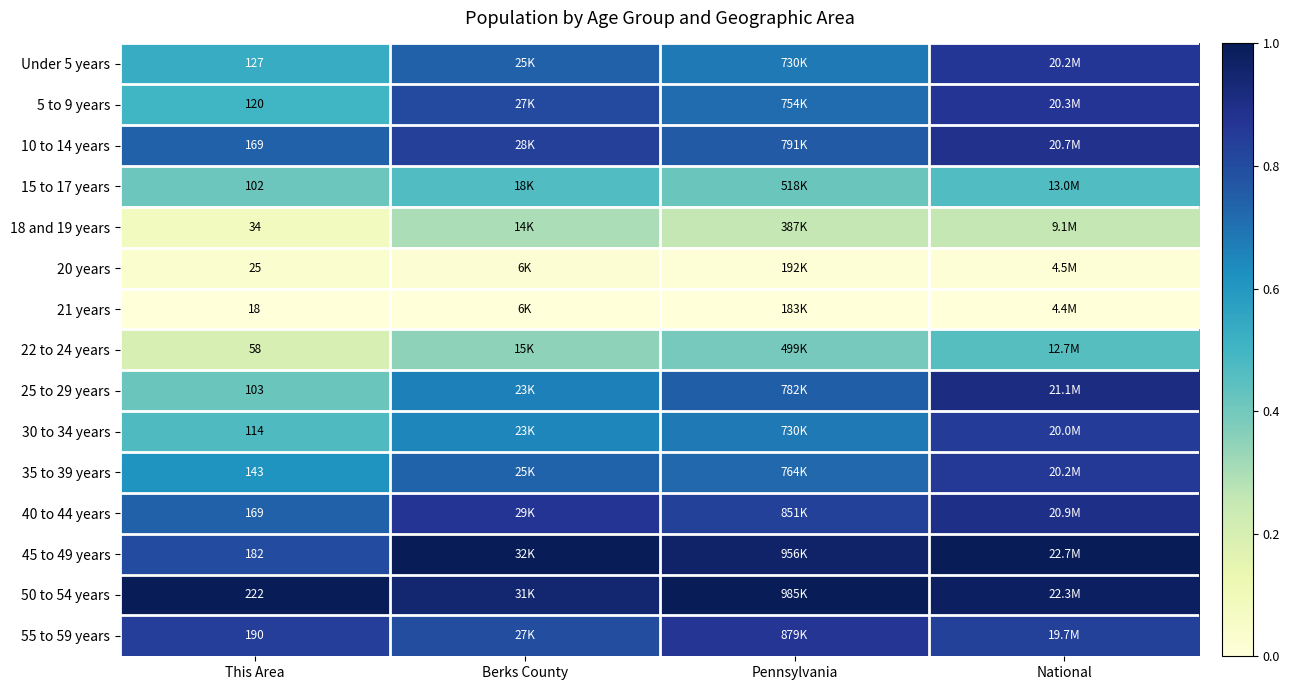

At which label is 25 to 29 years closest to 0?

This Area